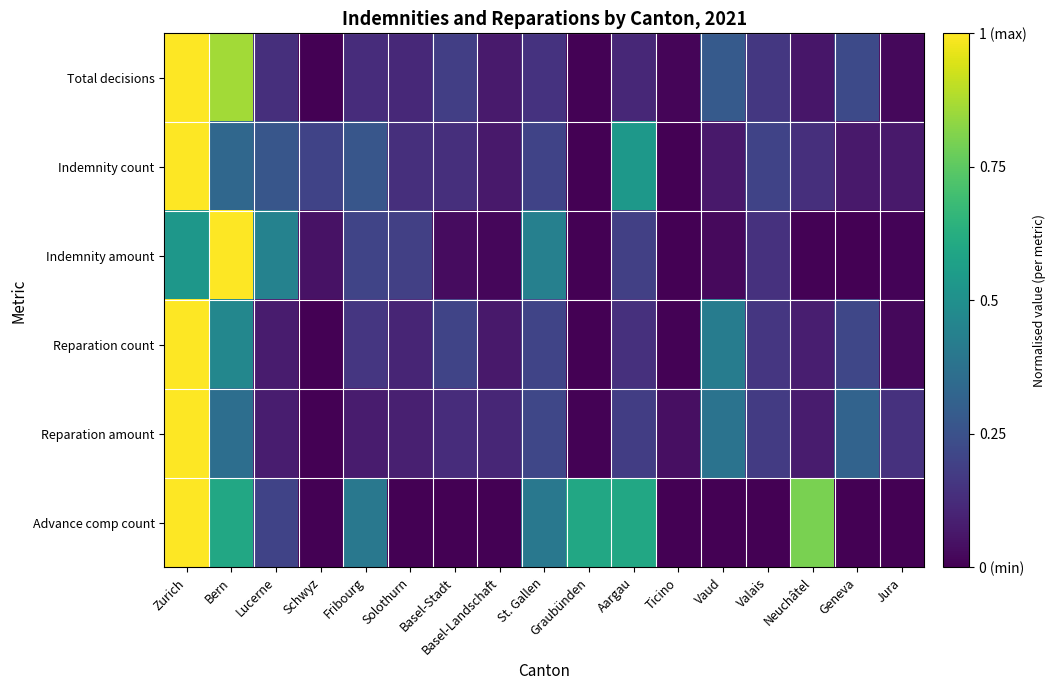

What is the difference between the highest and lowest values at St. Gallen?

0.3